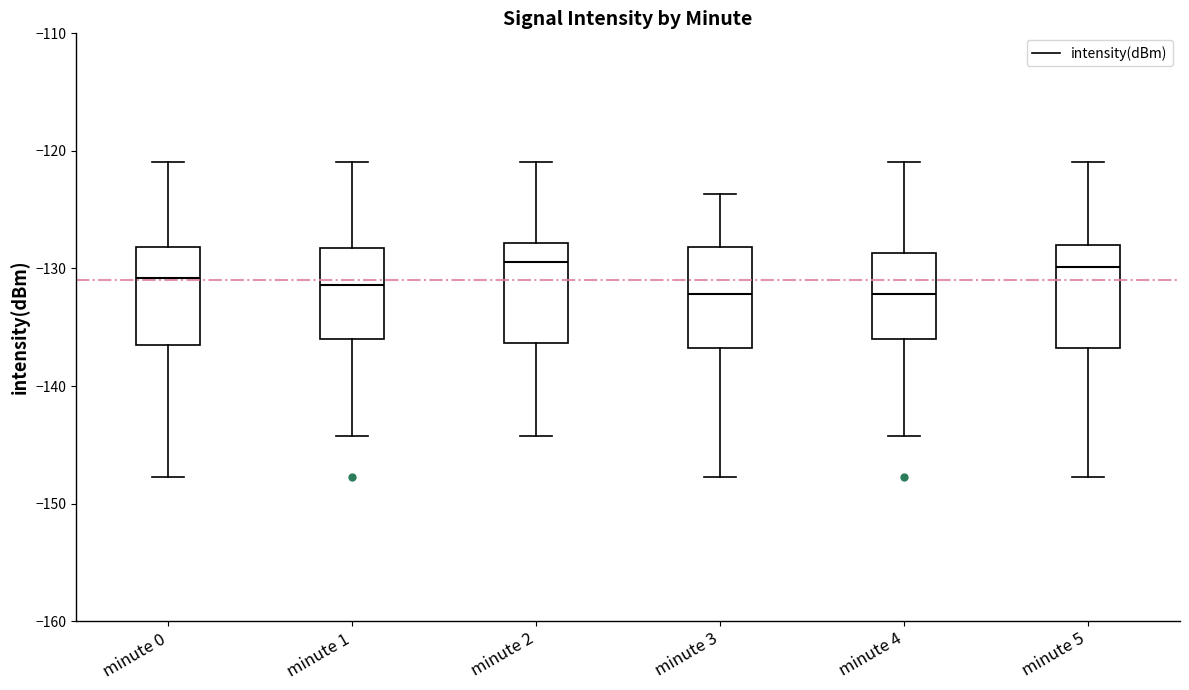

Reading left to right, transcribe this box plot: for each box, give where its median line is, the range the box spans, and where its two whiskers end, as read against the y-axis. The values are not printed on the chart, so give them approximately, as read against the axis.

minute 0: median -131, box -137 to -128, whiskers -148 to -121
minute 1: median -131, box -136 to -128, whiskers -144 to -121
minute 2: median -129, box -136 to -128, whiskers -144 to -121
minute 3: median -132, box -137 to -128, whiskers -148 to -124
minute 4: median -132, box -136 to -129, whiskers -144 to -121
minute 5: median -130, box -137 to -128, whiskers -148 to -121